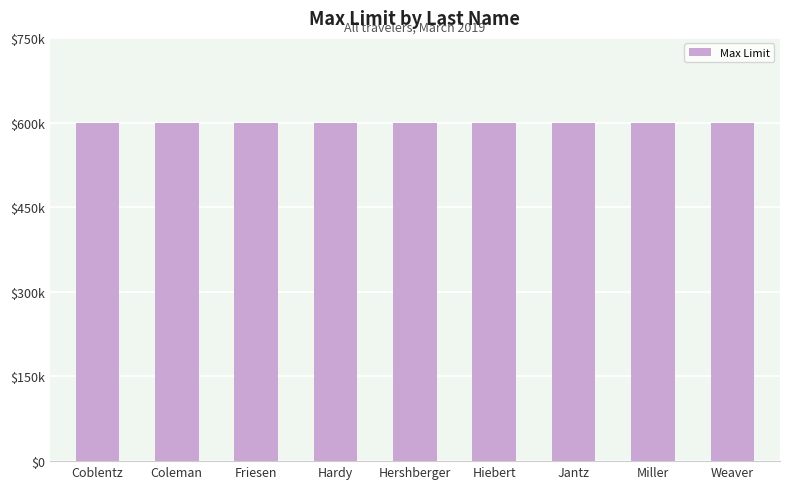

Where is Max Limit nearest to the value 600000?

Coblentz